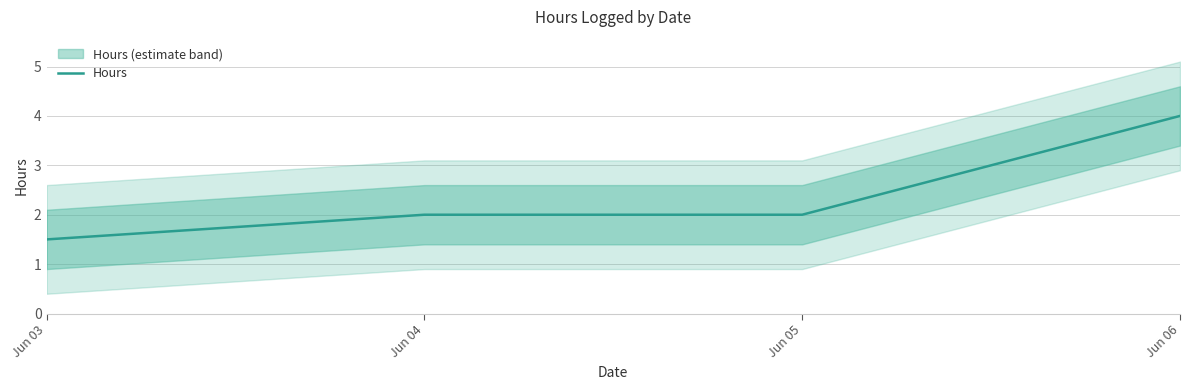

What value does the data have at Jun 05?

2.0